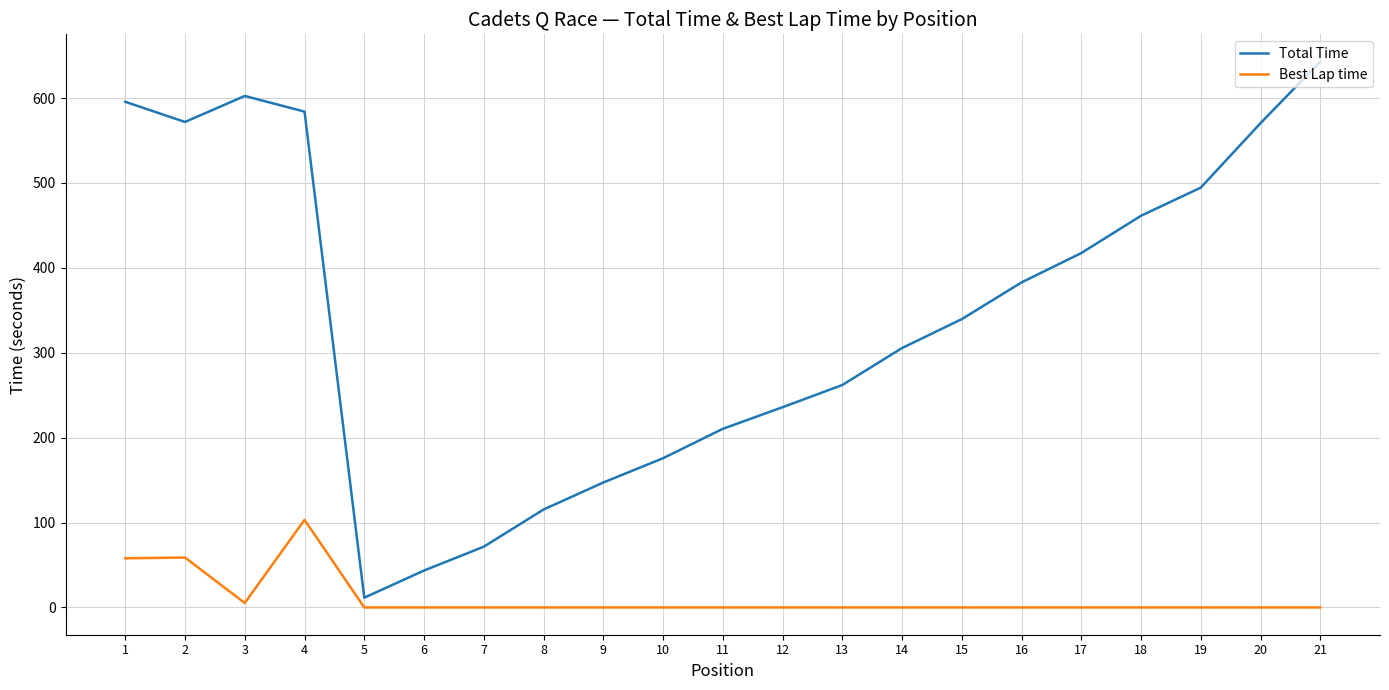

True or false: Best Lap time has a value of 52.9 at 21.

False